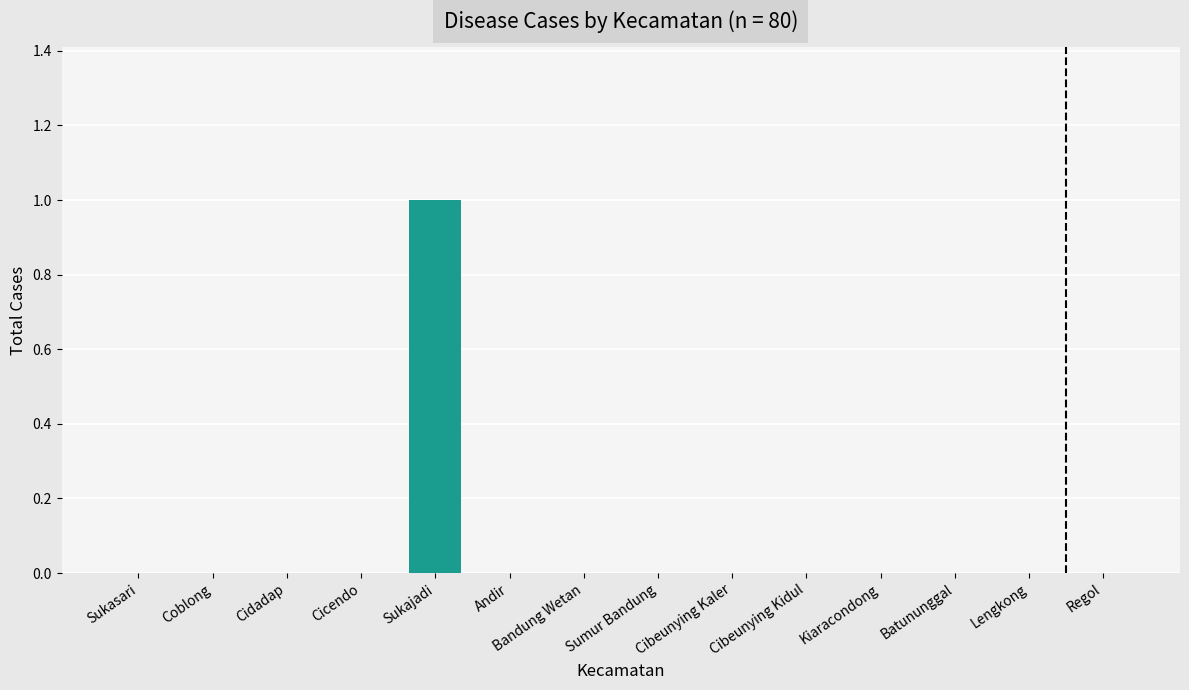

Is it true that the value at Sukajadi is 2?

False